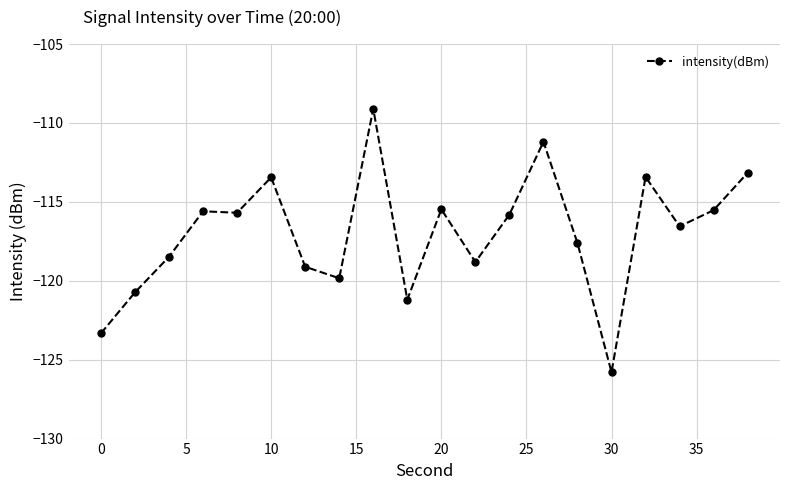

What is the maximum value shown in the chart?

-109.1